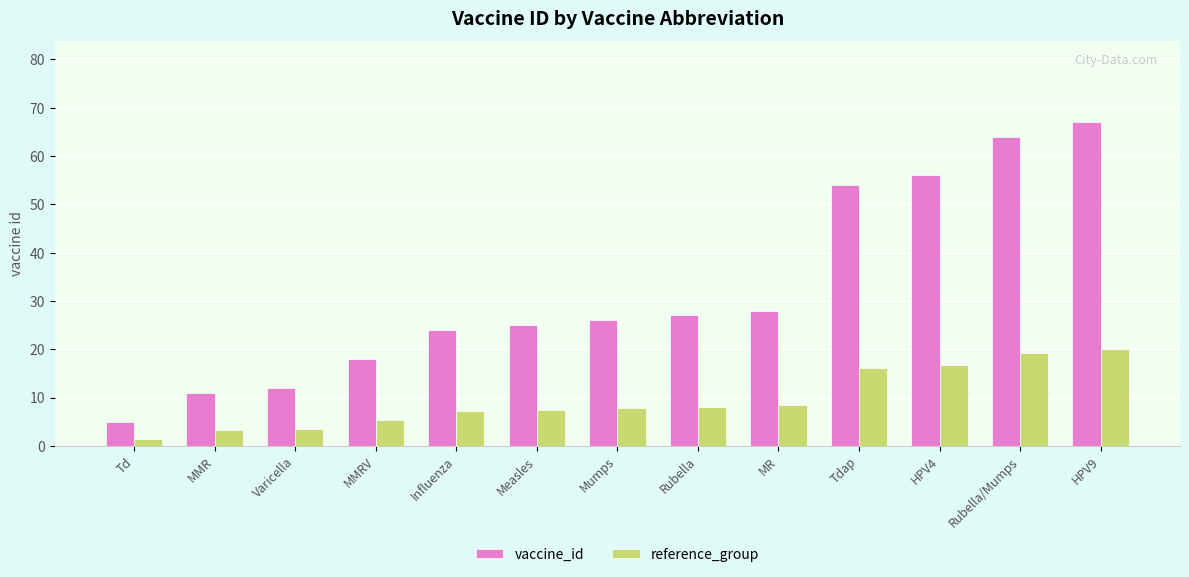

How many bars are there in total?

26